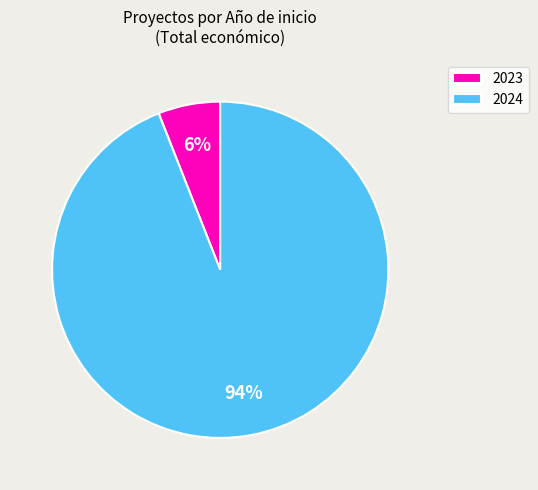

Count the number of slices in the pie.

2